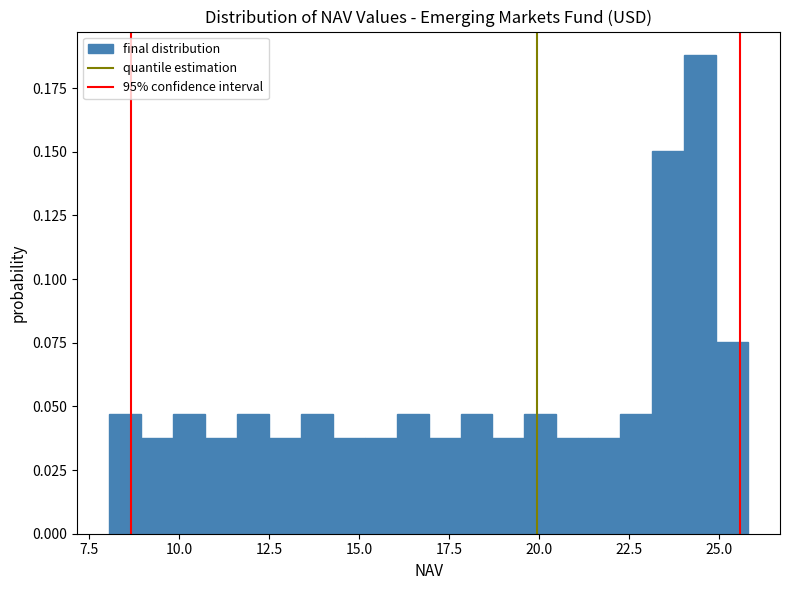

Around what value on the x-axis is the tallest bar? Give the approximate position of its centre, as read against the axis.

24.5